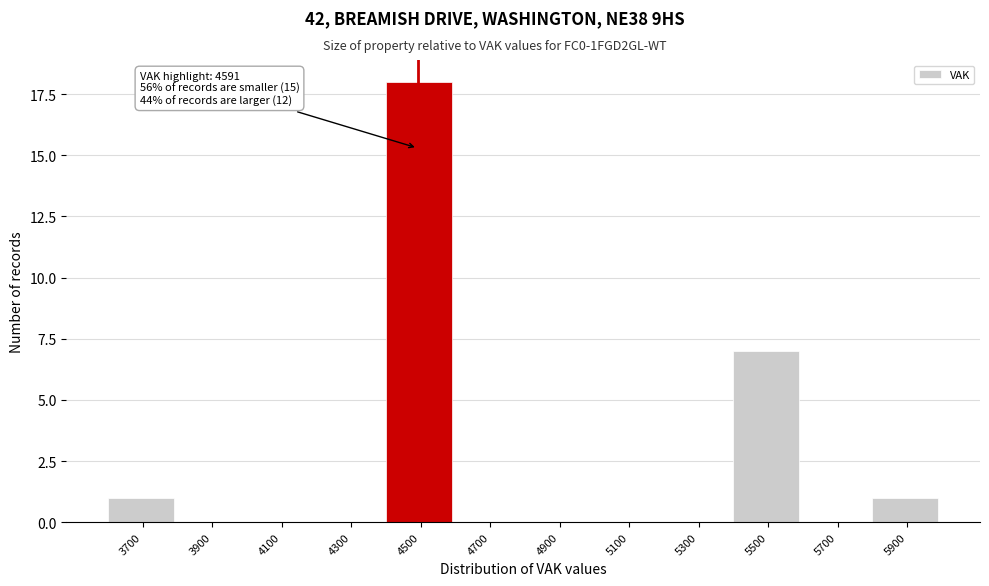

Reading left to right, transcribe all the data shown in this chart.

3700=1	3900=0	4100=0	4300=0	4500=18	4700=0	4900=0	5100=0	5300=0	5500=7	5700=0	5900=1